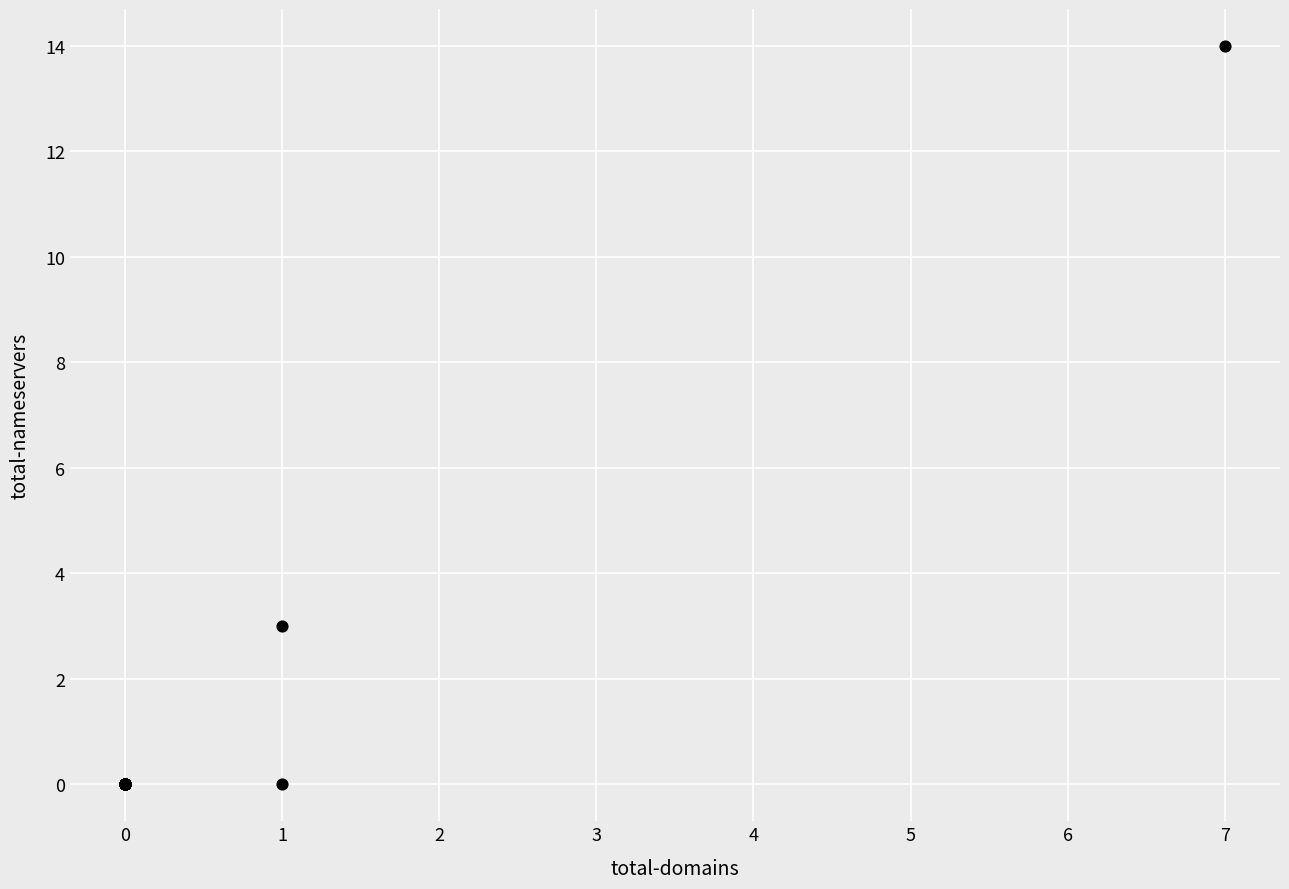

What Y value in the scatter plot is closest to 7?

3